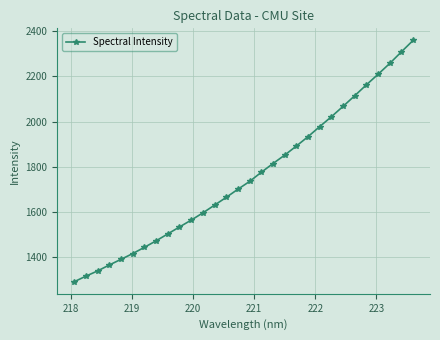

What is the smallest value displayed?

1290.5